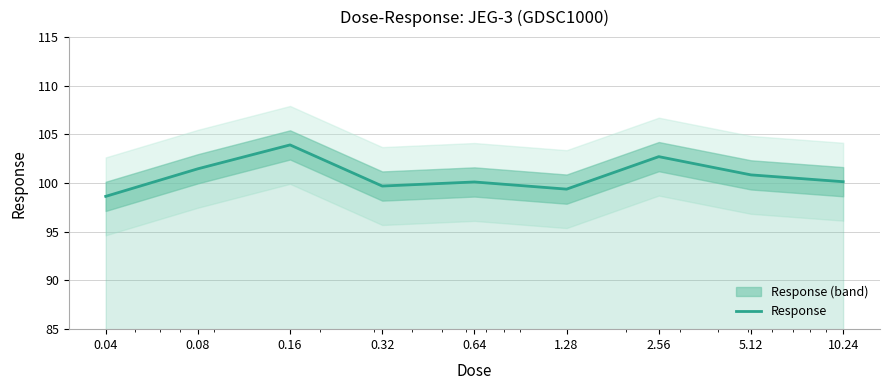

What is the minimum value shown in the chart?

98.6